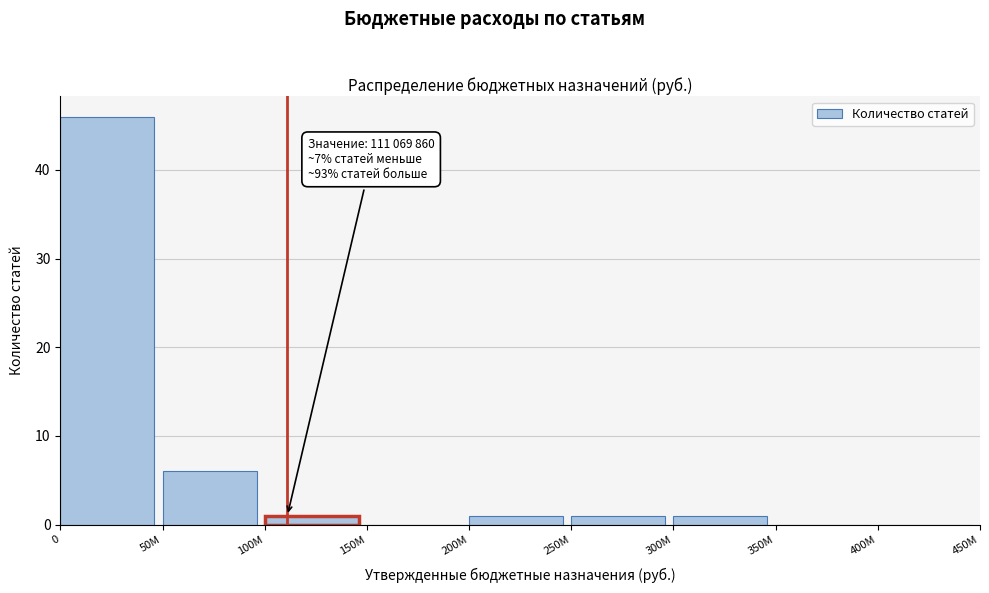

Reading left to right, extract all data points from this chart.

0=46	50M=6	100M=1	150M=0	200M=1	250M=1	300M=1	350M=0	400M=0